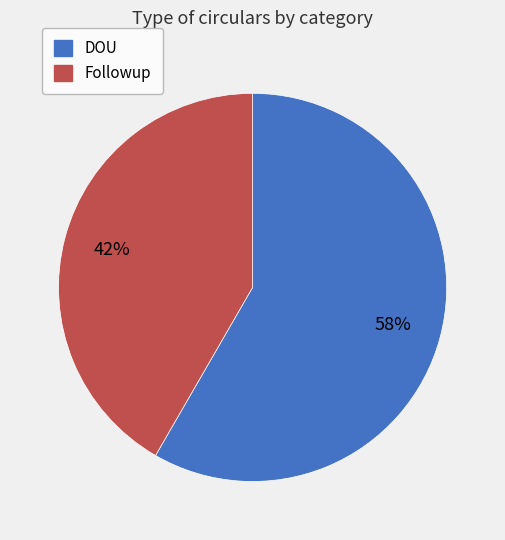

Is there a majority slice in this chart?

Yes